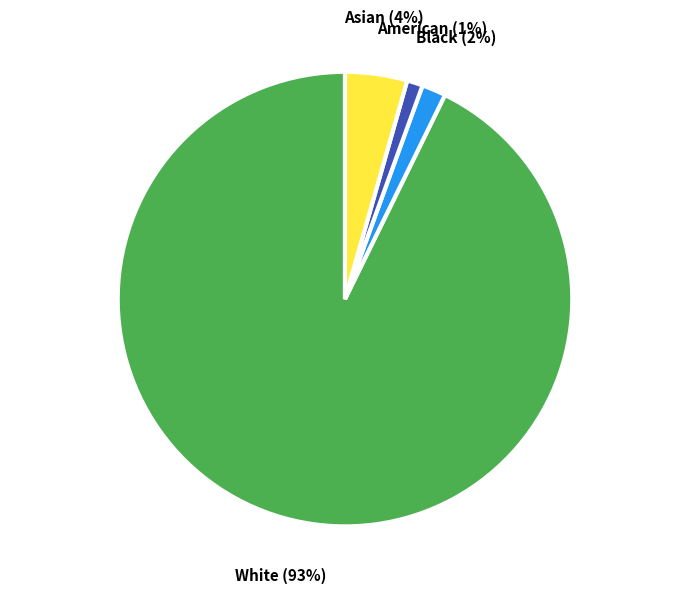

To the nearest percent, what is the difference between the largest and smallest slice percentages?

92%